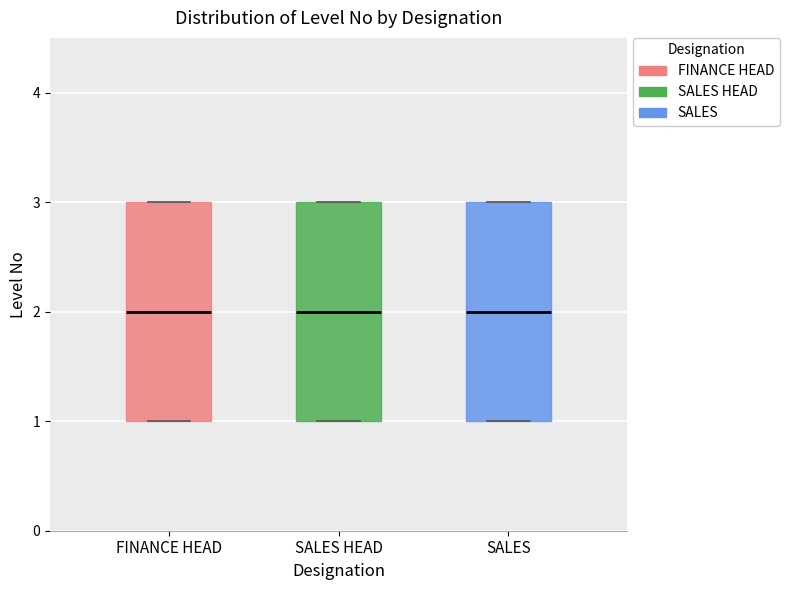

Reading left to right, read every box against the y-axis: the position of its median line, the range the box covers, and the ends of its whiskers. The values are not printed on the chart, so give them approximately, as read against the axis.

FINANCE HEAD: median 2, box 1 to 3, whiskers 1 to 3
SALES HEAD: median 2, box 1 to 3, whiskers 1 to 3
SALES: median 2, box 1 to 3, whiskers 1 to 3